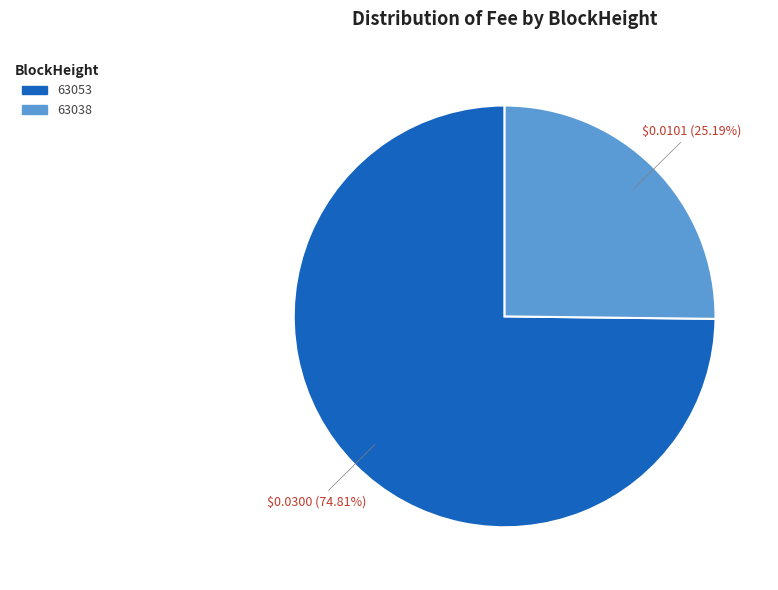

Is there a majority slice in this chart?

Yes